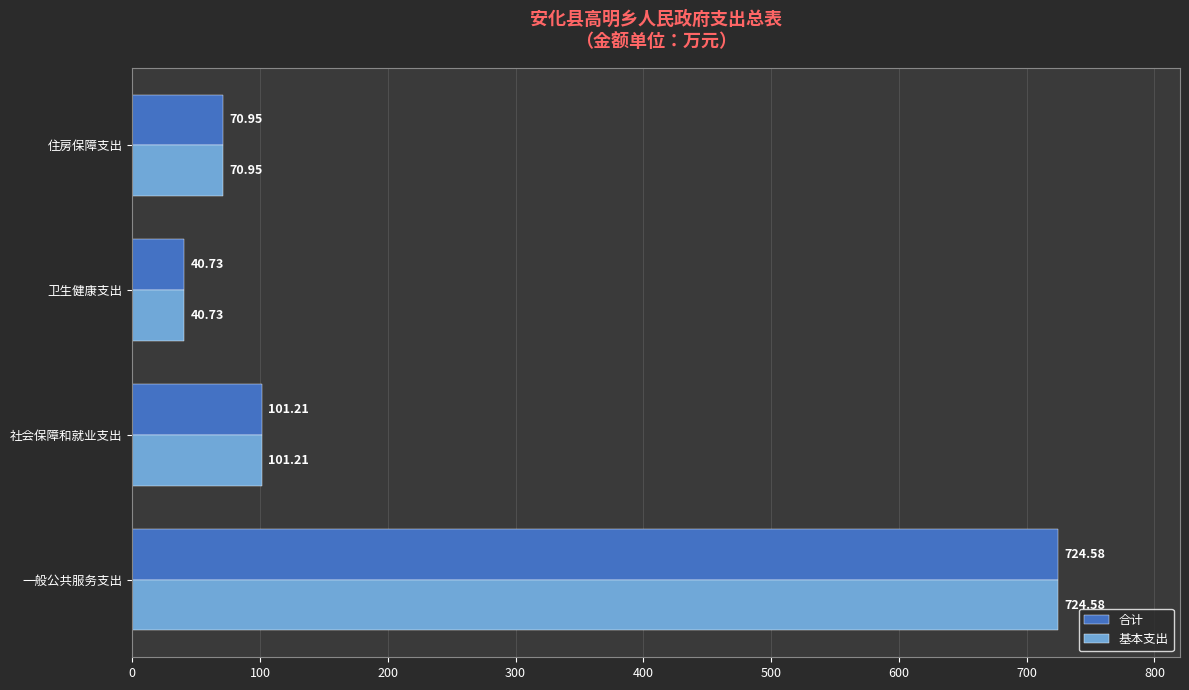

What is the total value across all series at 社会保障和就业支出?

202.4